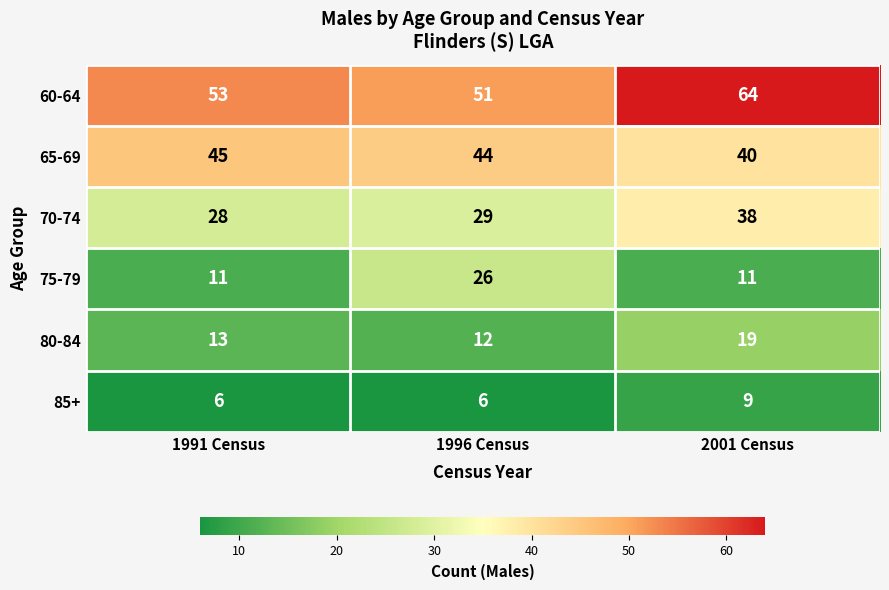

Is it true that 60-64 equals 90 at 1991 Census?

False